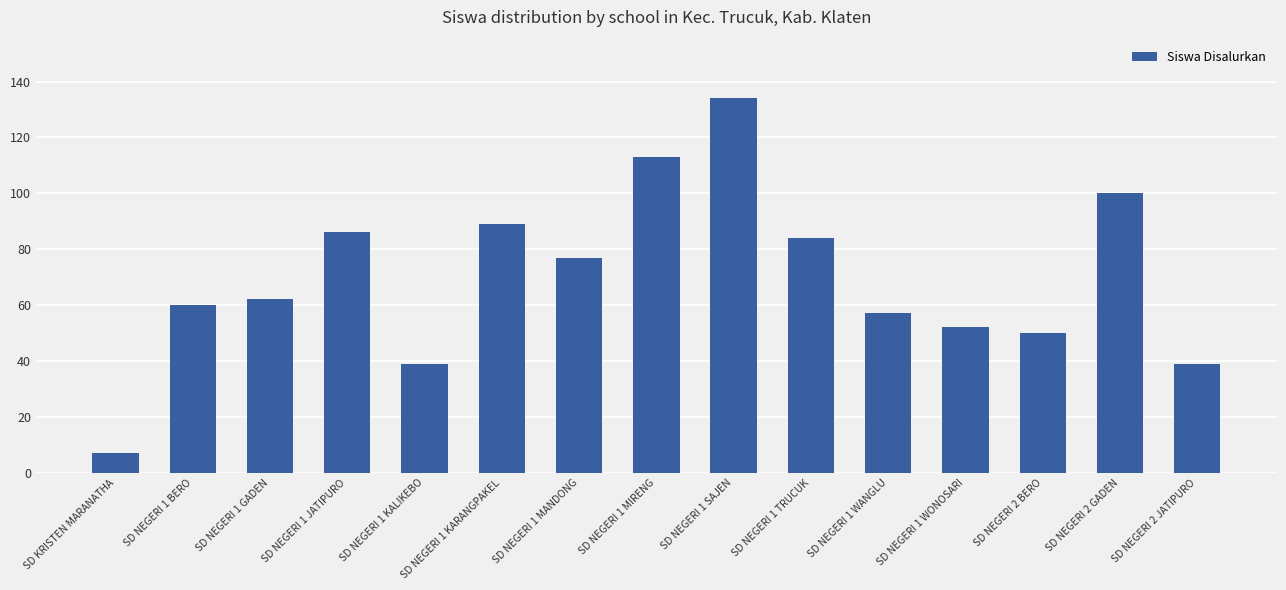

Reading left to right, what are all the values shown in this chart?

7	60	62	86	39	89	77	113	134	84	57	52	50	100	39